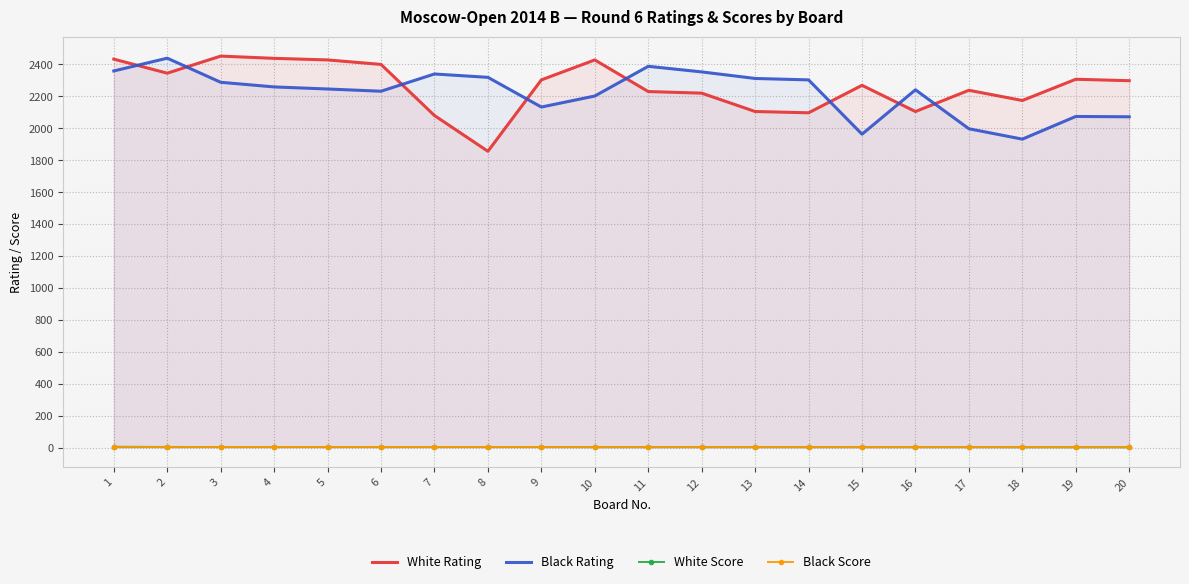

At 6, list the series in order from largest to smallest.

White Rating, Black Rating, White Score, Black Score